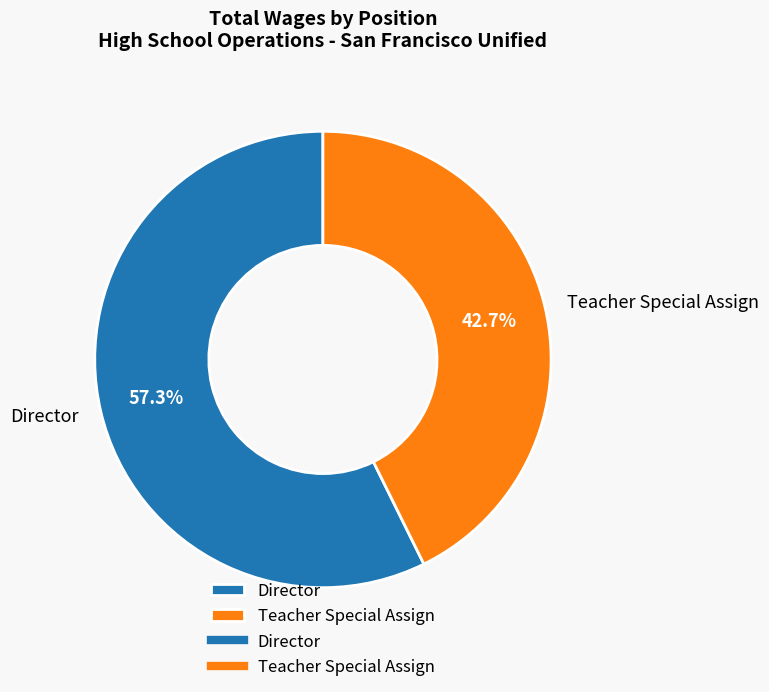

Rank the categories by value from lowest to highest.

Teacher Special Assign, Director